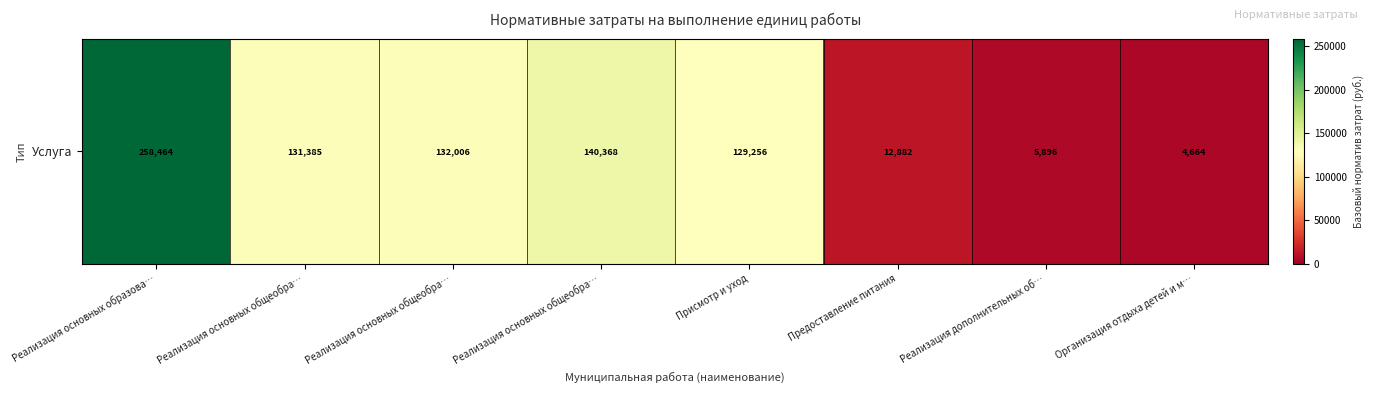

What is the sum of all values?

814921.3